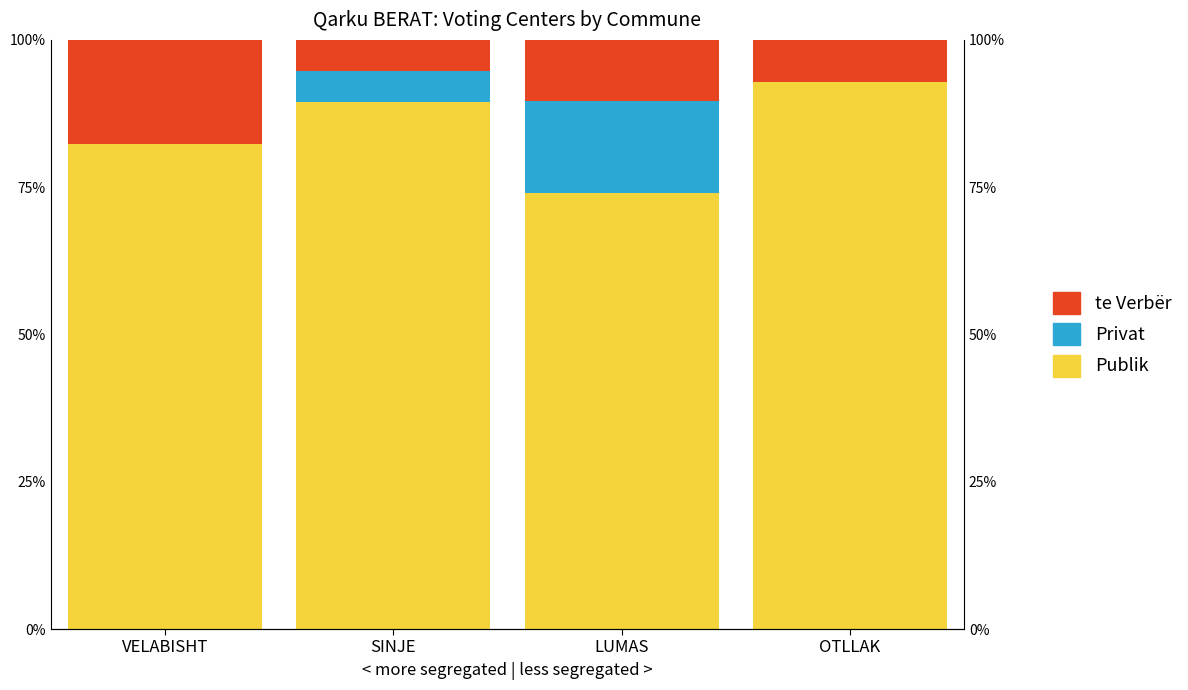

What is the label of the 1st bar from the right?

OTLLAK